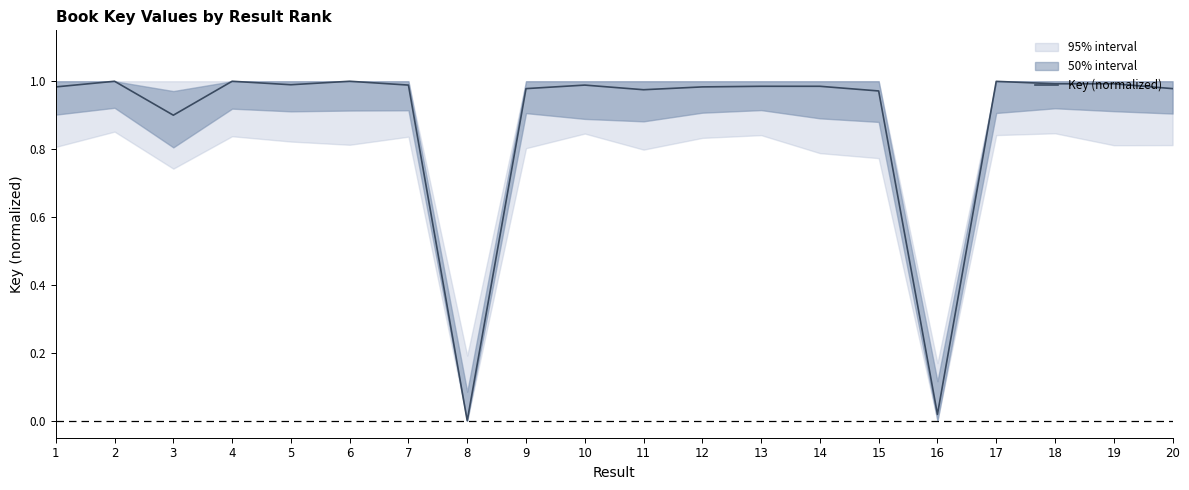

Reading left to right, extract all data points from this chart.

1=1.0	2=1.0	3=0.9	4=1.0	5=1.0	6=1.0	7=1.0	8=0.0	9=1.0	10=1.0	11=1.0	12=1.0	13=1.0	14=1.0	15=1.0	16=0.0	17=1.0	18=1.0	19=1.0	20=1.0